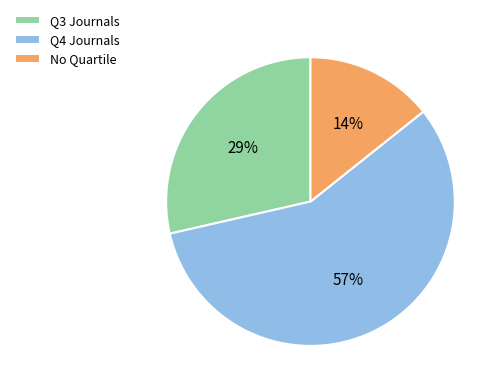

Between No Quartile and Q3 Journals, which is larger?

Q3 Journals